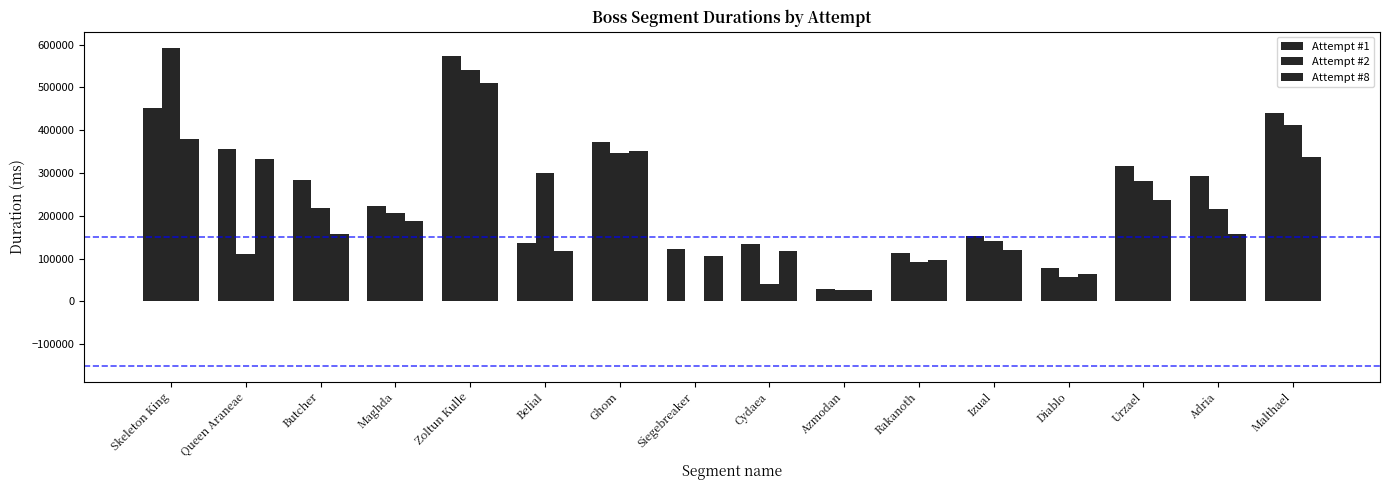

What position from the left is Adria?

15